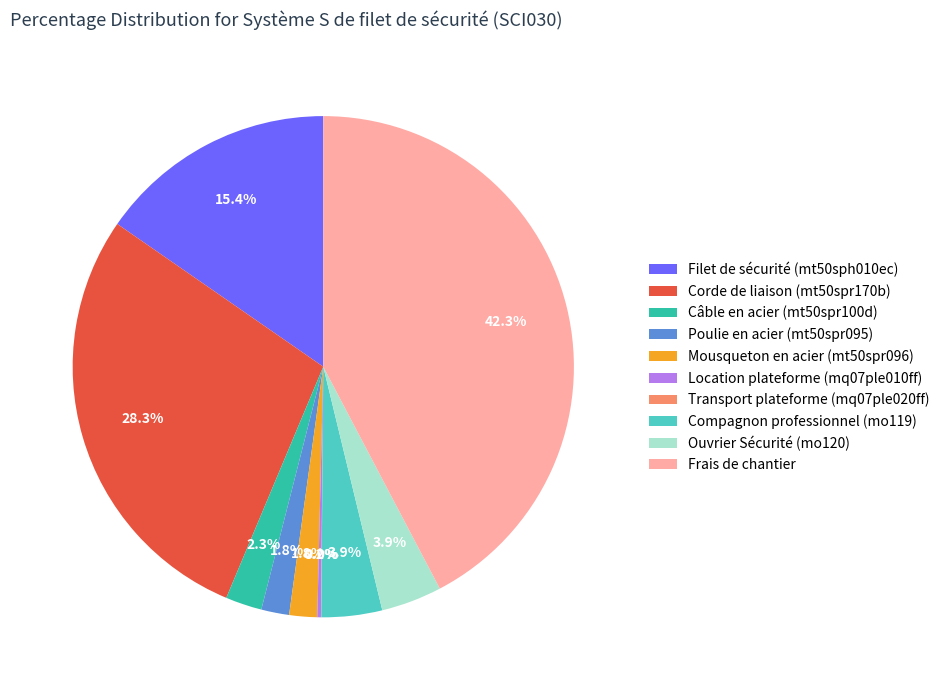

What percentage is the Ouvrier Sécurité (mo120) slice, to the nearest percent?

4%